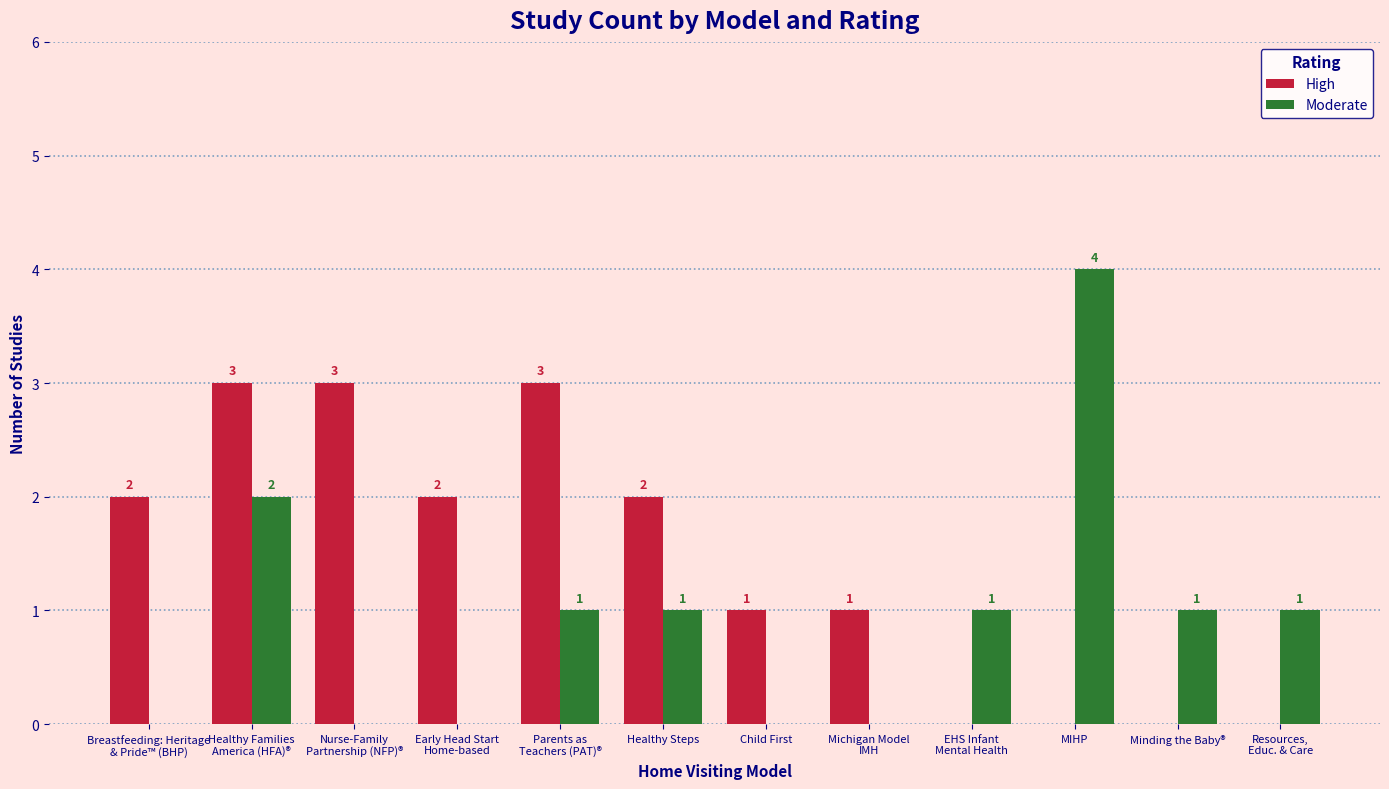

What is the sum of all High values?

17